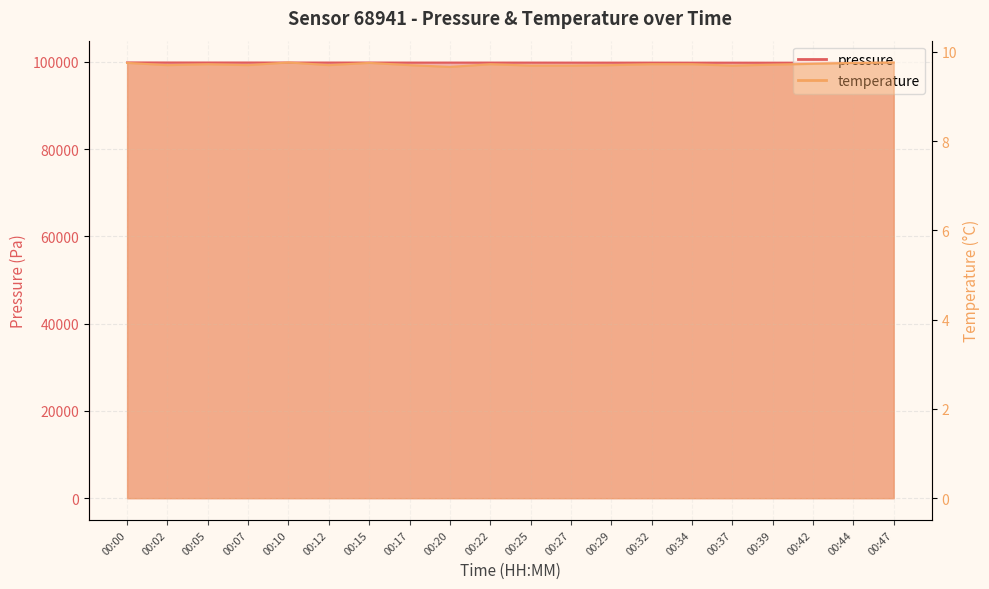

Reading left to right, list all the values displayed in this chart.

pressure: 00:00=99880.8	00:02=99869.6	00:05=99865.2	00:07=99867.0	00:10=99859.0	00:12=99859.2	00:15=99857.2	00:17=99852.2	00:20=99852.3	00:22=99850.3	00:25=99849.6	00:27=99845.2	00:29=99840.9	00:32=99841.7	00:34=99831.2	00:37=99833.9	00:39=99826.9	00:42=99830.3	00:44=99828.5	00:47=99820.6
temperature: 00:00=9.8	00:02=9.7	00:05=9.7	00:07=9.7	00:10=9.8	00:12=9.7	00:15=9.8	00:17=9.7	00:20=9.7	00:22=9.7	00:25=9.7	00:27=9.7	00:29=9.7	00:32=9.7	00:34=9.7	00:37=9.7	00:39=9.7	00:42=9.7	00:44=9.8	00:47=9.8